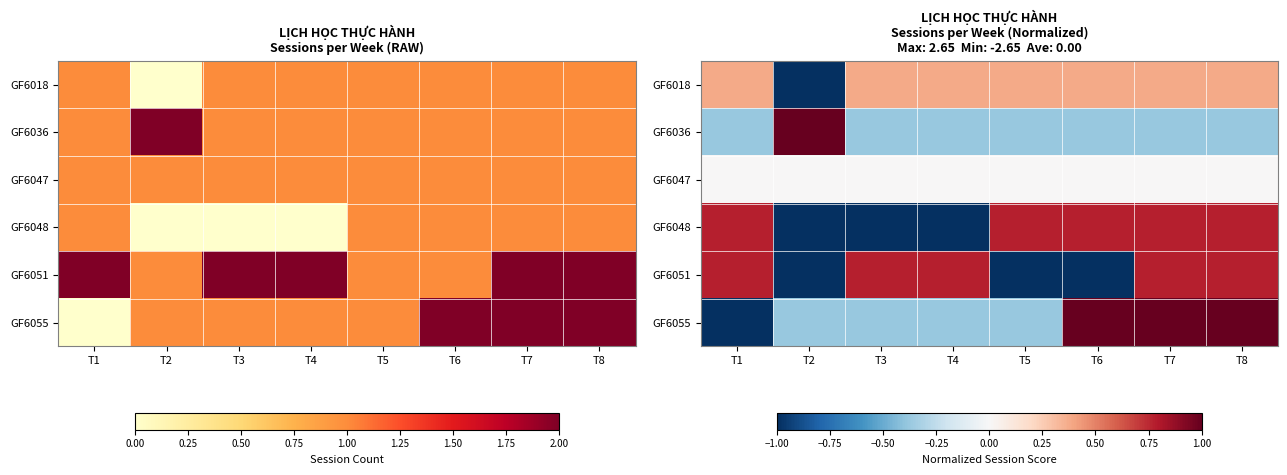

The GF6051 series shows -2.0 at T6. True or false?

False